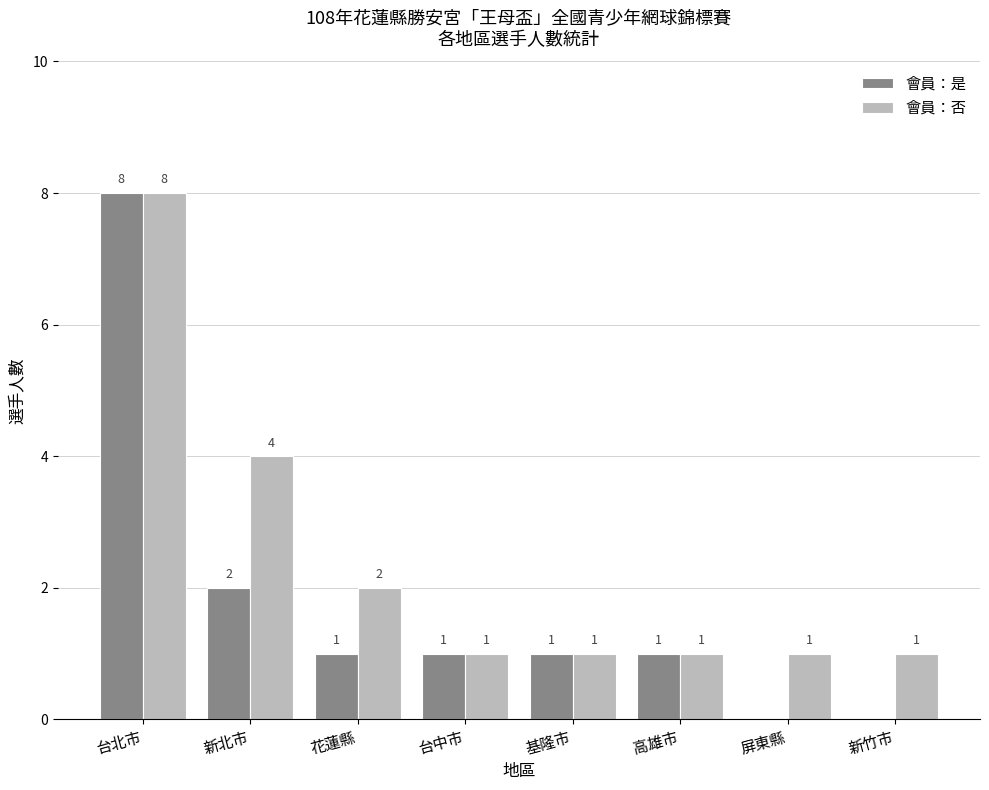

Which series has the widest spread of values?

會員：是